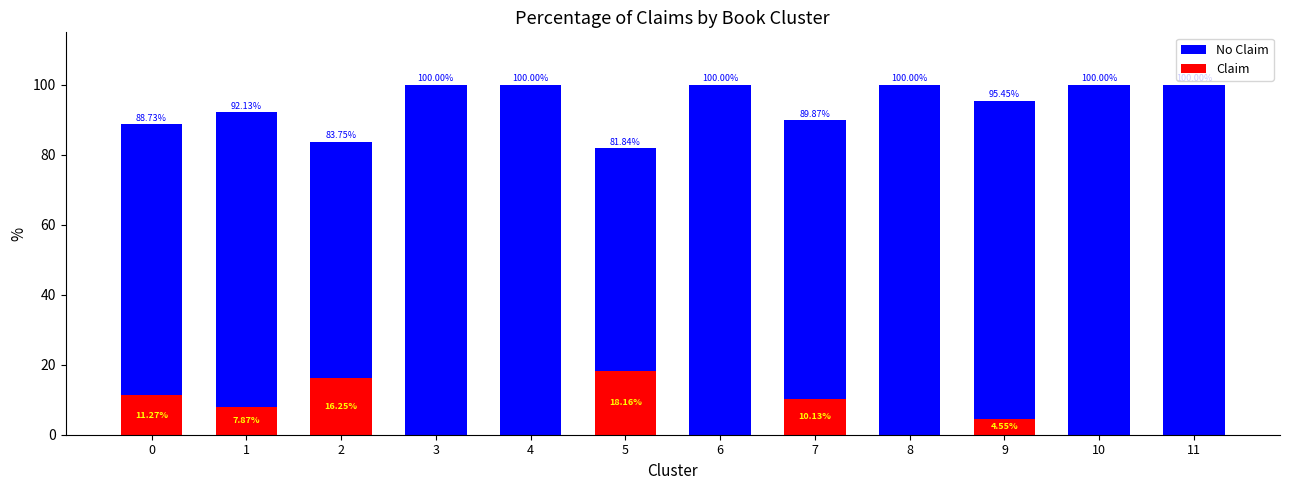

What is the maximum value for Claim?

18.2